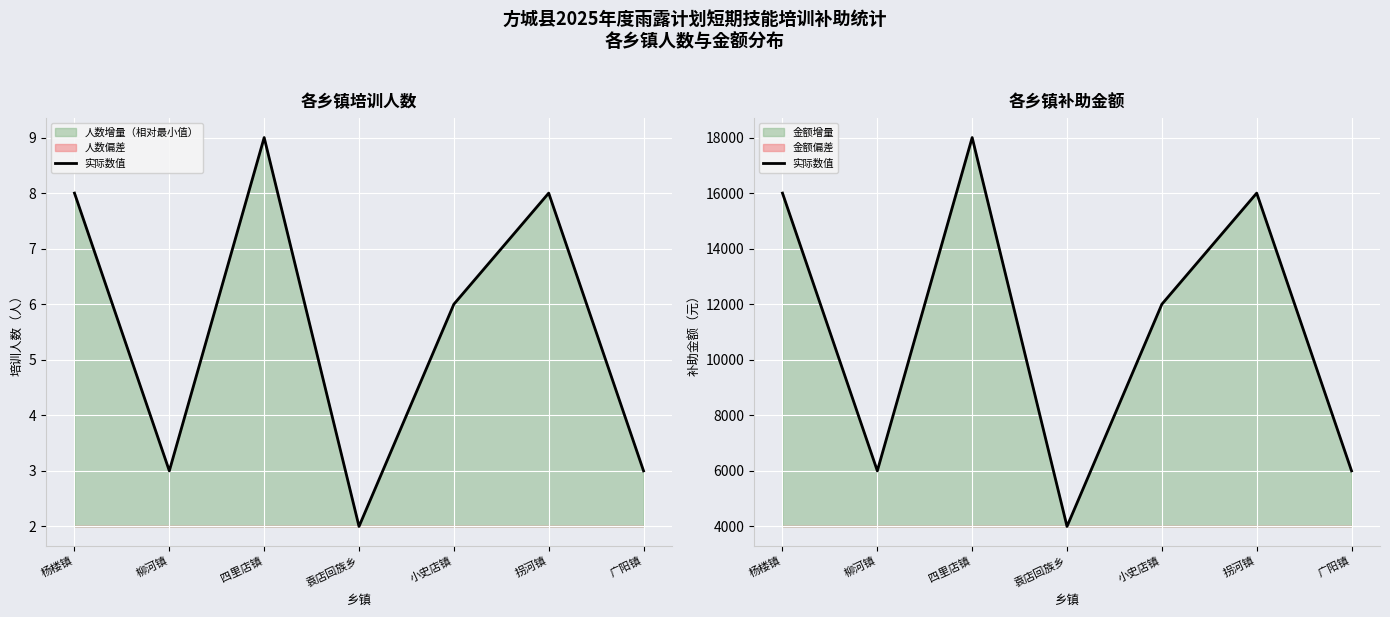

What is the approximate value at 广阳镇?

6000